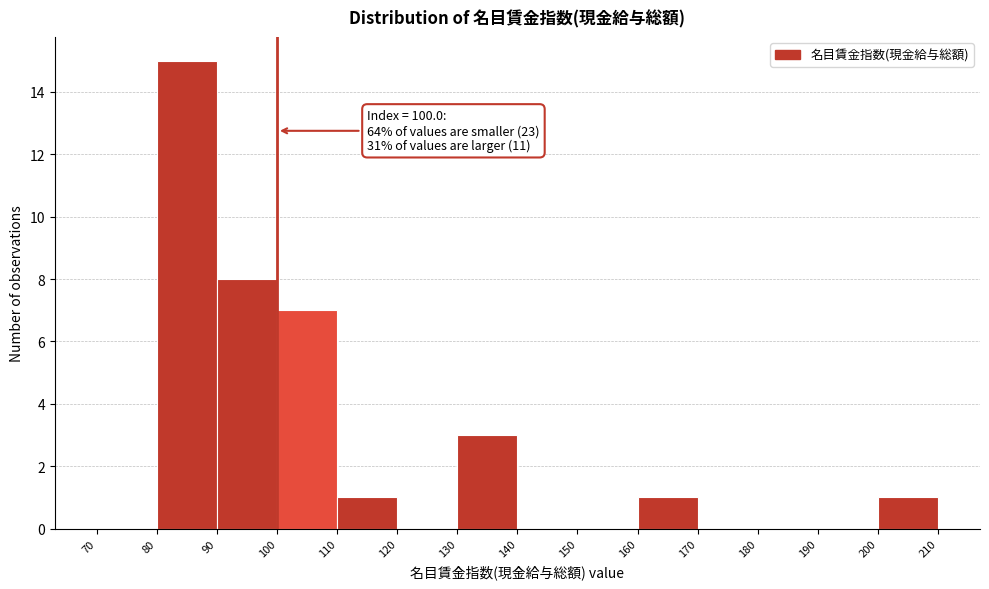

Over which range of the x-axis is the bar tallest?

80 to 90